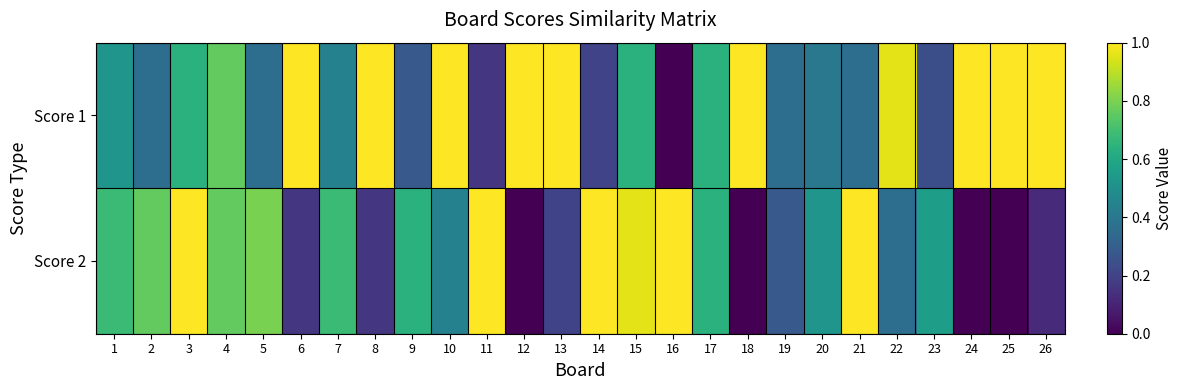

At which category is the sum across all series the highest?

3